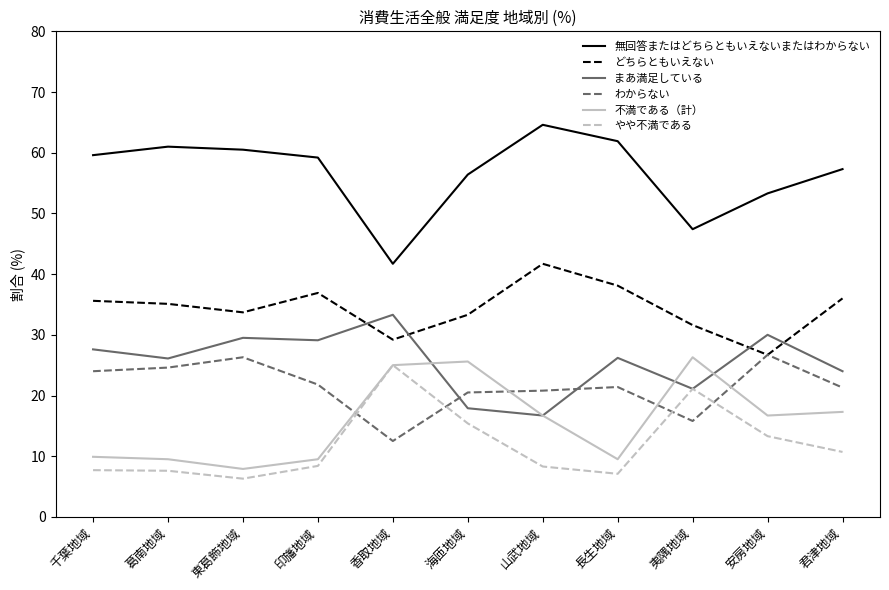

What value does the 不満である（計） series have at 安房地域?

16.7